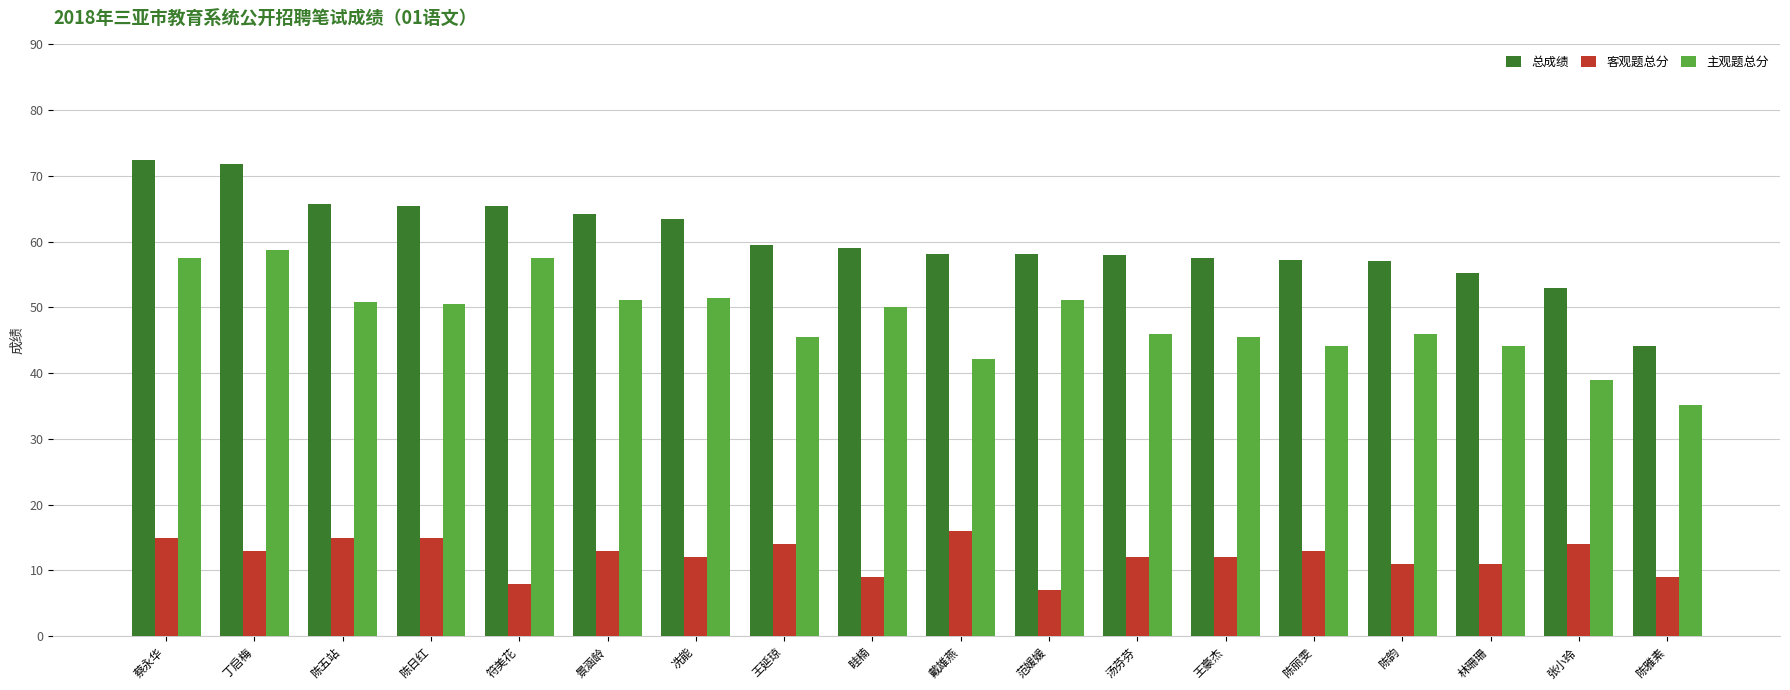

List the series in order of their peak value, highest first.

总成绩, 主观题总分, 客观题总分